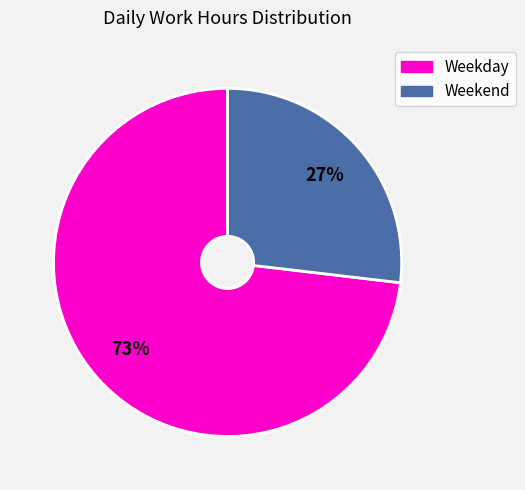

How many slices are in this pie chart?

2